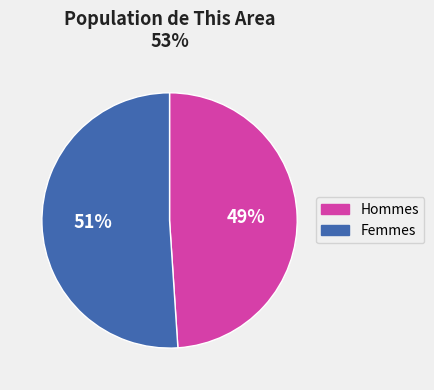

To the nearest percent, what is the average slice percentage?

50%